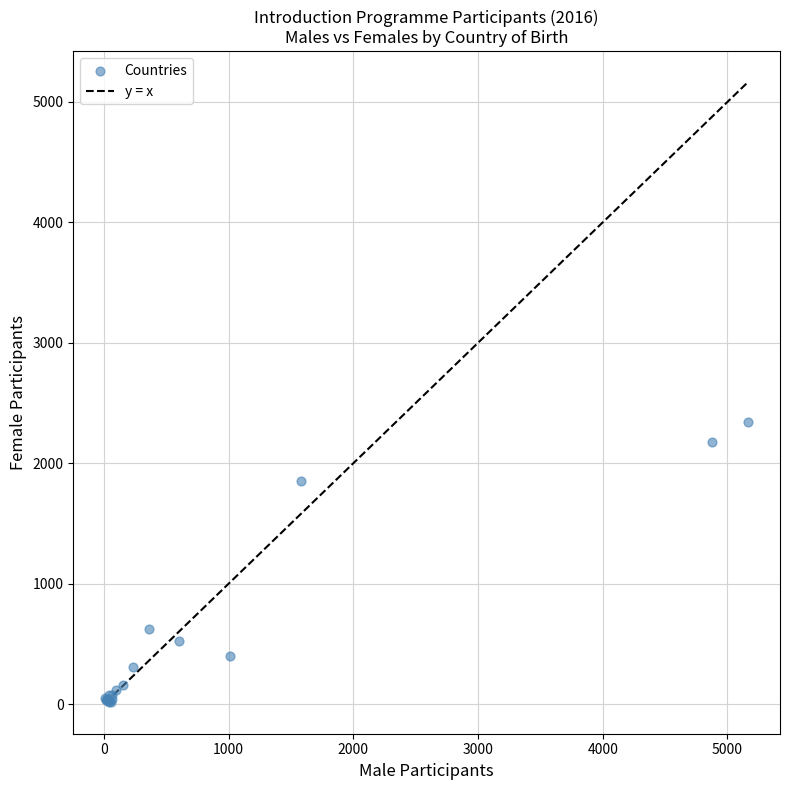

What Y value in the scatter plot is closest to 1177?

626